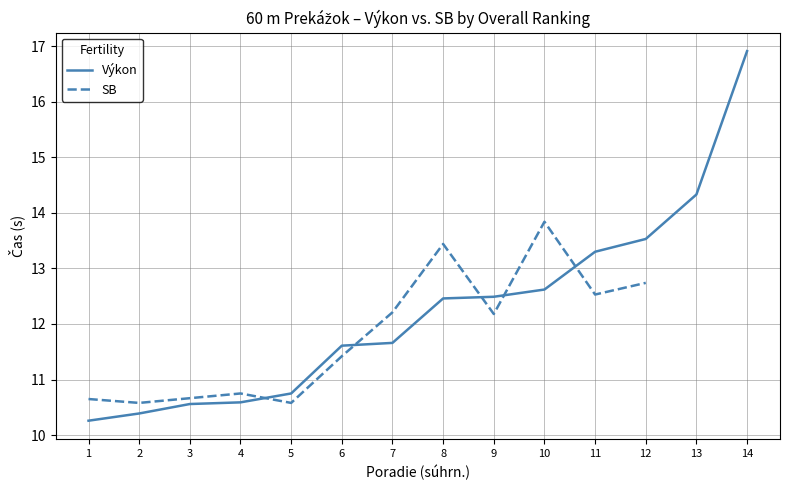

Where does the Výkon series first go above 12?

8